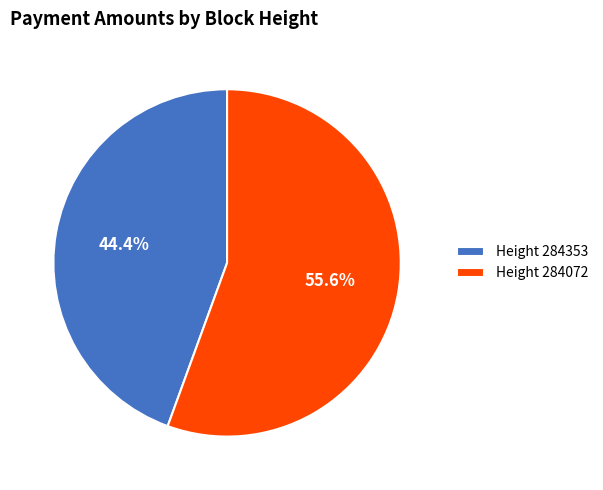

What portion of the pie excludes Height 284353?

55.6%